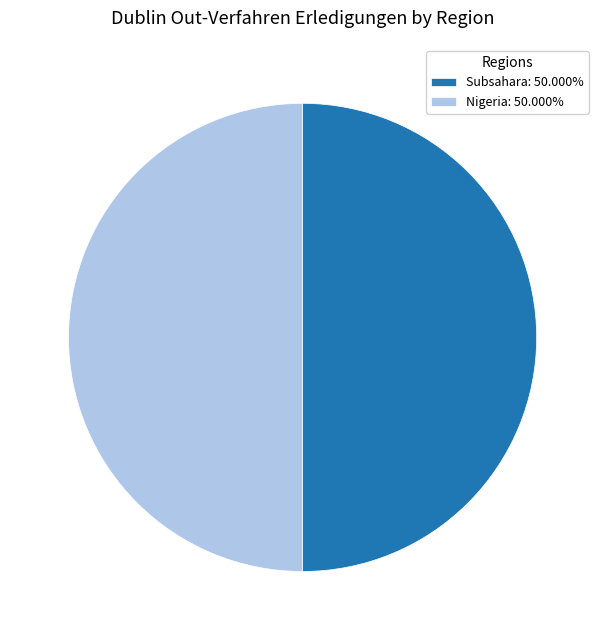

Combined, do Nigeria: 50.000% and Subsahara: 50.000% account for over 50%?

Yes